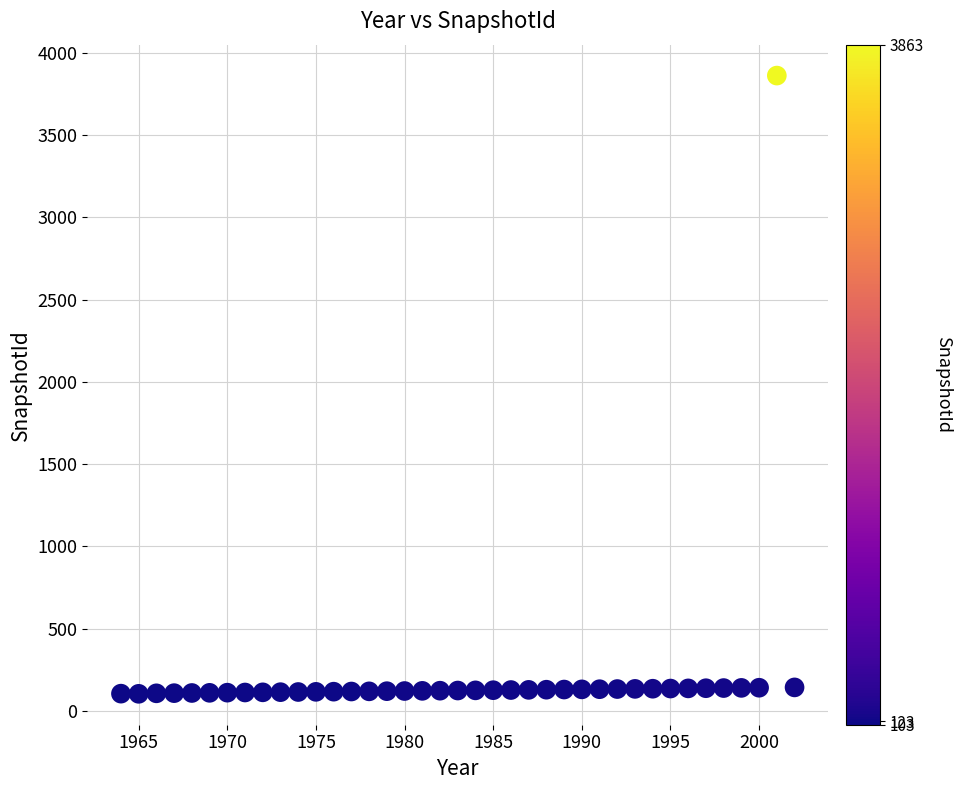

What is the range of X values (max minus min)?

38